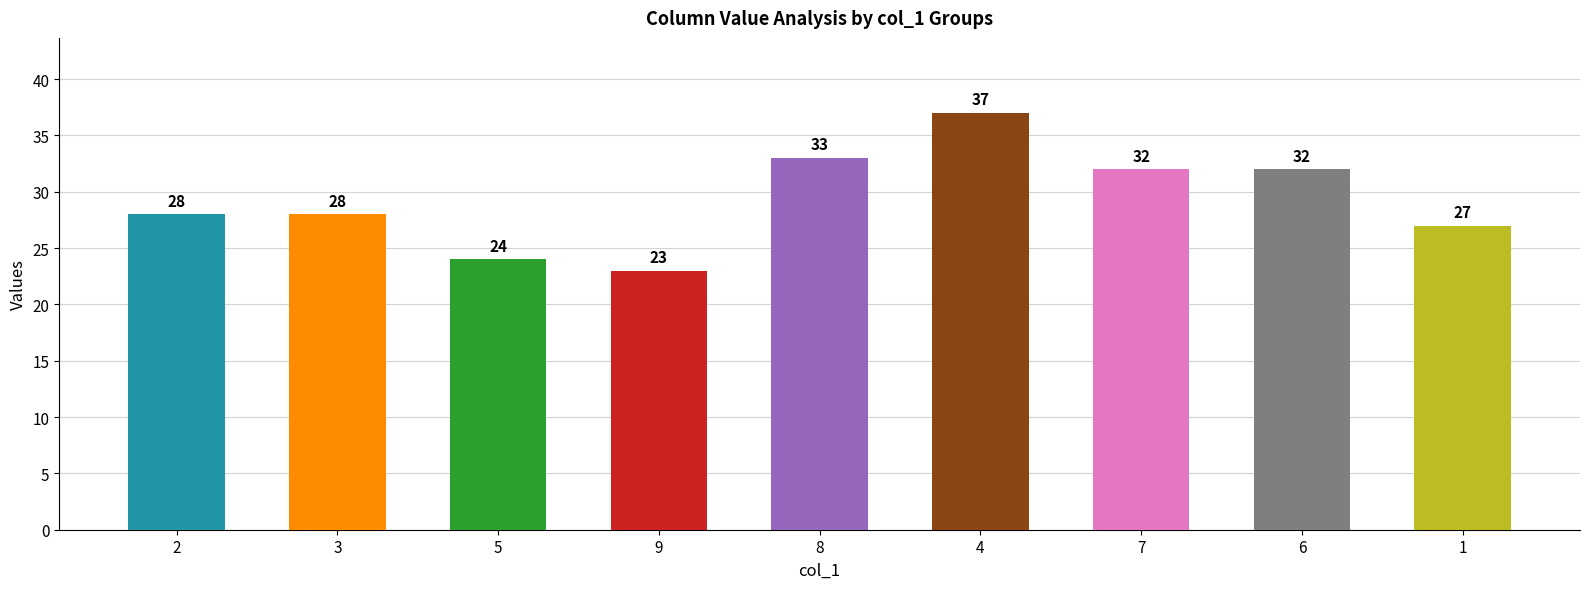

Approximately how many times larger is the value at 4 compared to 7?

1.2